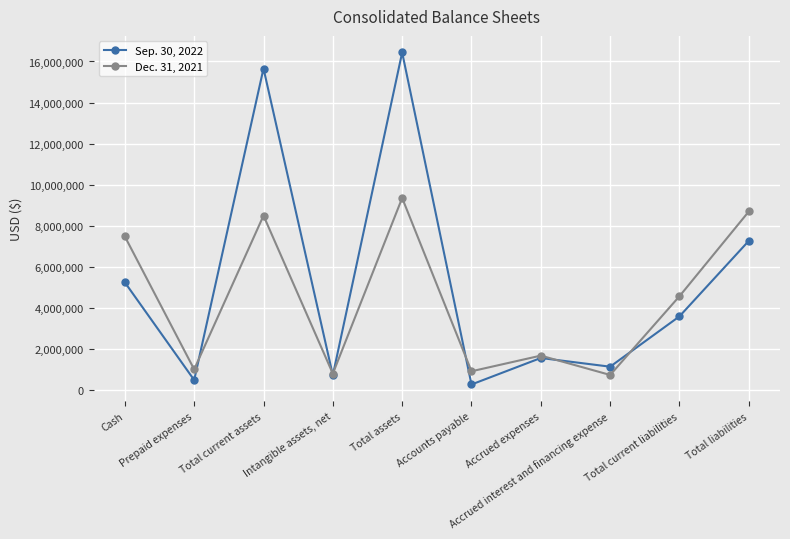

Where is the first local maximum for Dec. 31, 2021?

Total current assets